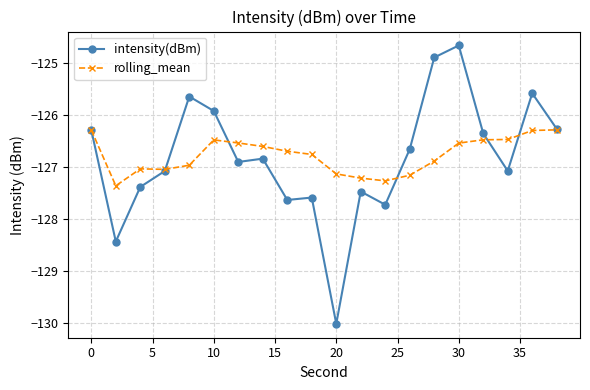

Rank the series by their maximum value, from lowest to highest.

rolling_mean, intensity(dBm)